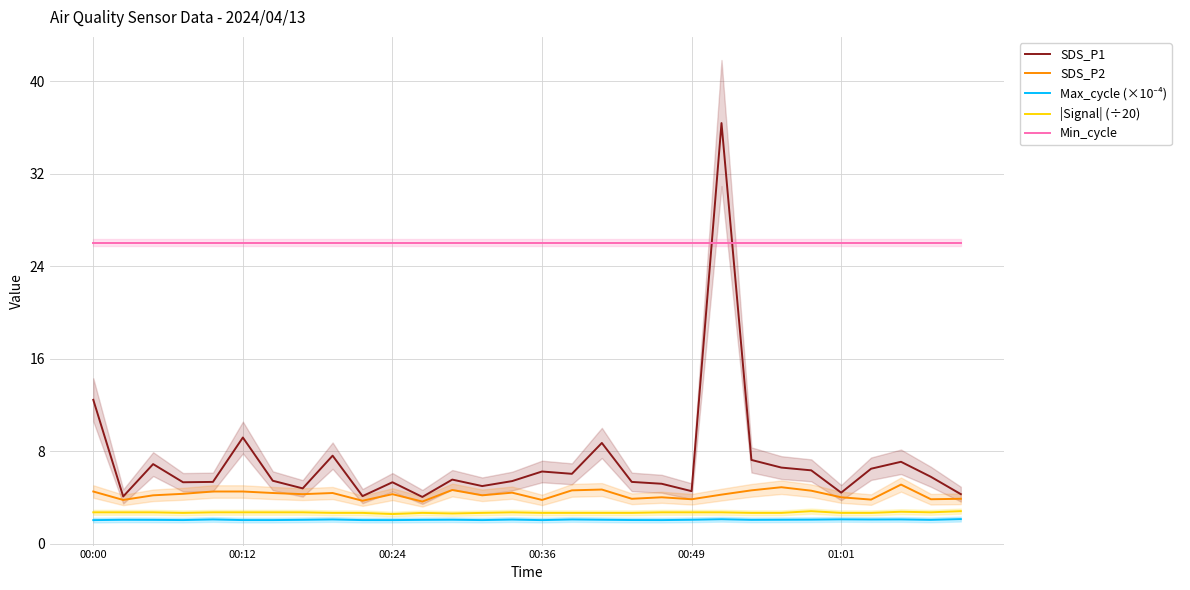

How many lines are shown in the chart?

5